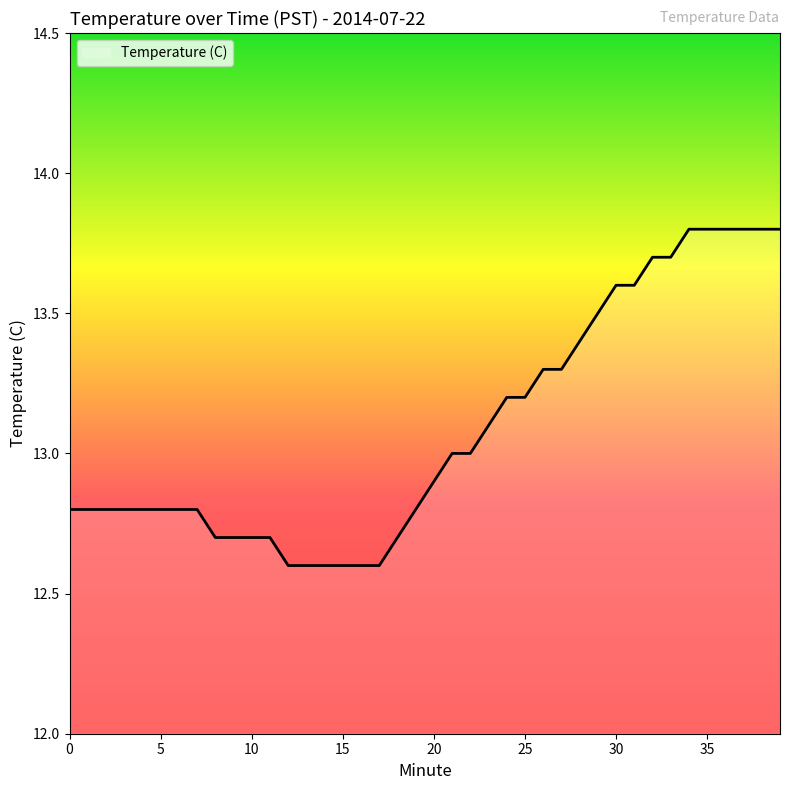

What is the smallest value displayed?

12.6